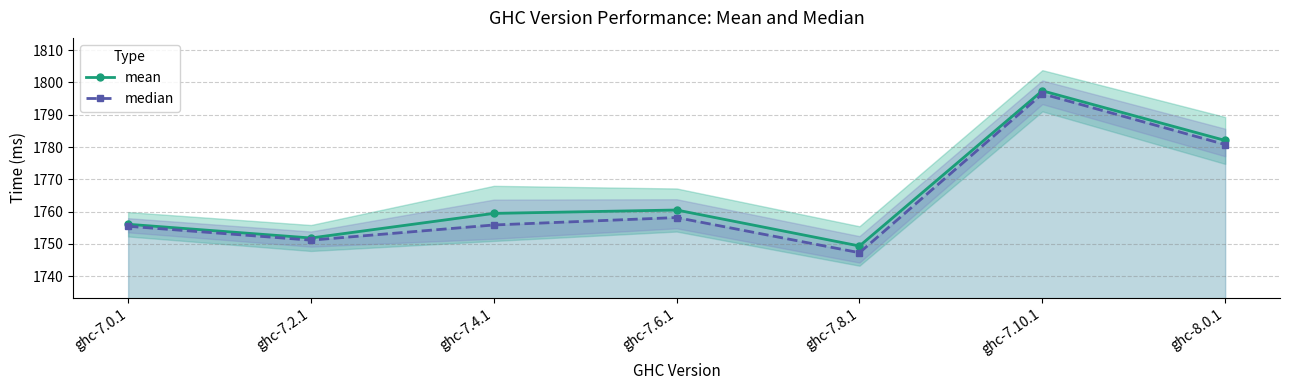

At how many categories does at least one series exceed 1767?

2